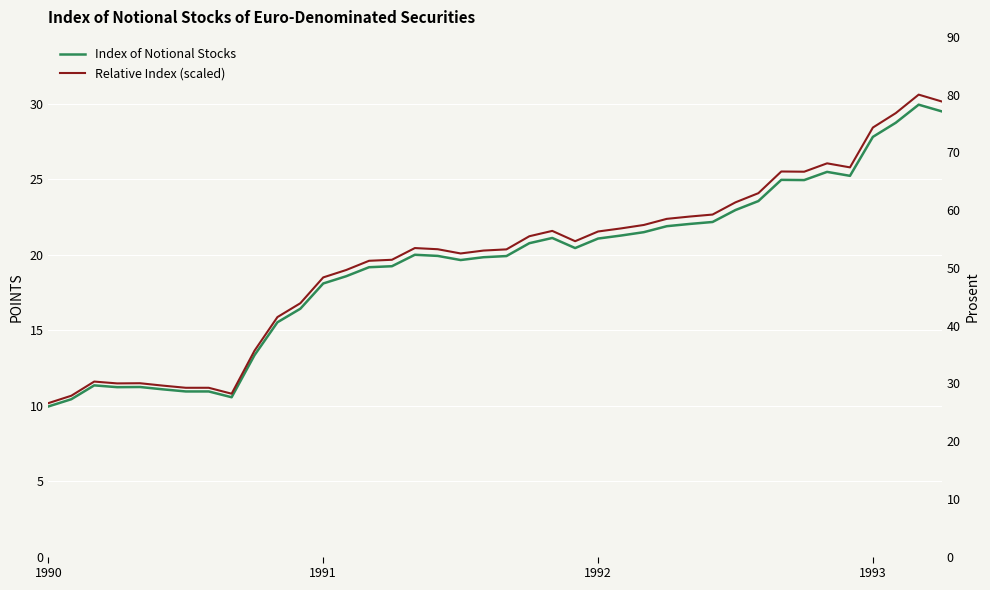

At which label does Relative Index (scaled) first exceed 53?

16